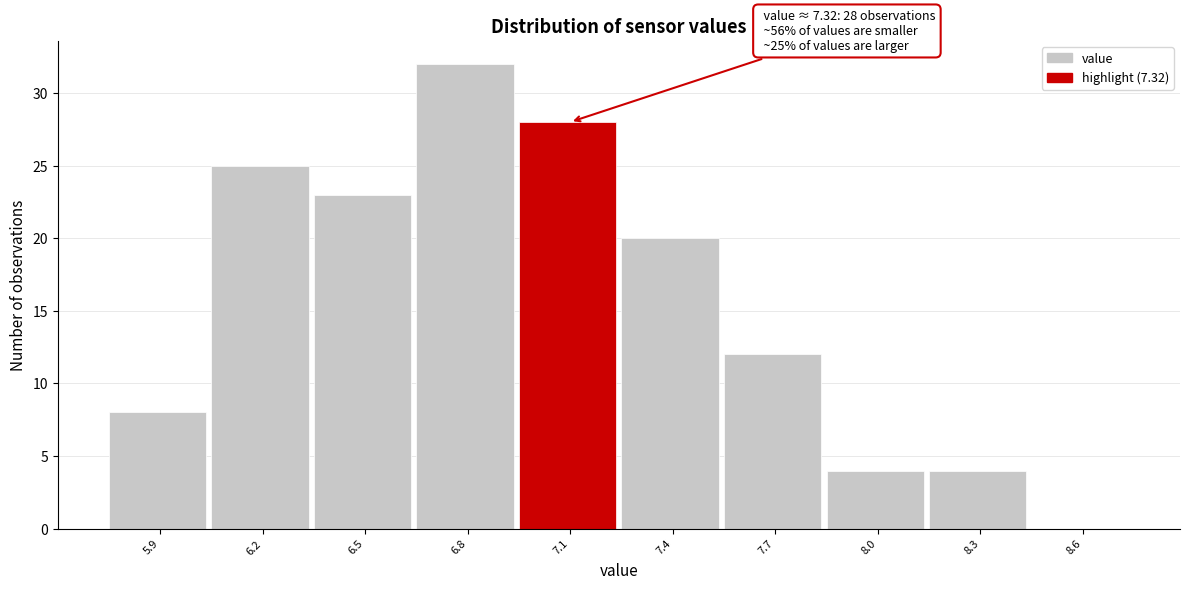

Reading left to right, what are all the values shown in this chart?

5.9=8	6.2=25	6.5=23	6.8=32	7.1=28	7.4=20	7.7=12	8.0=4	8.3=4	8.6=0